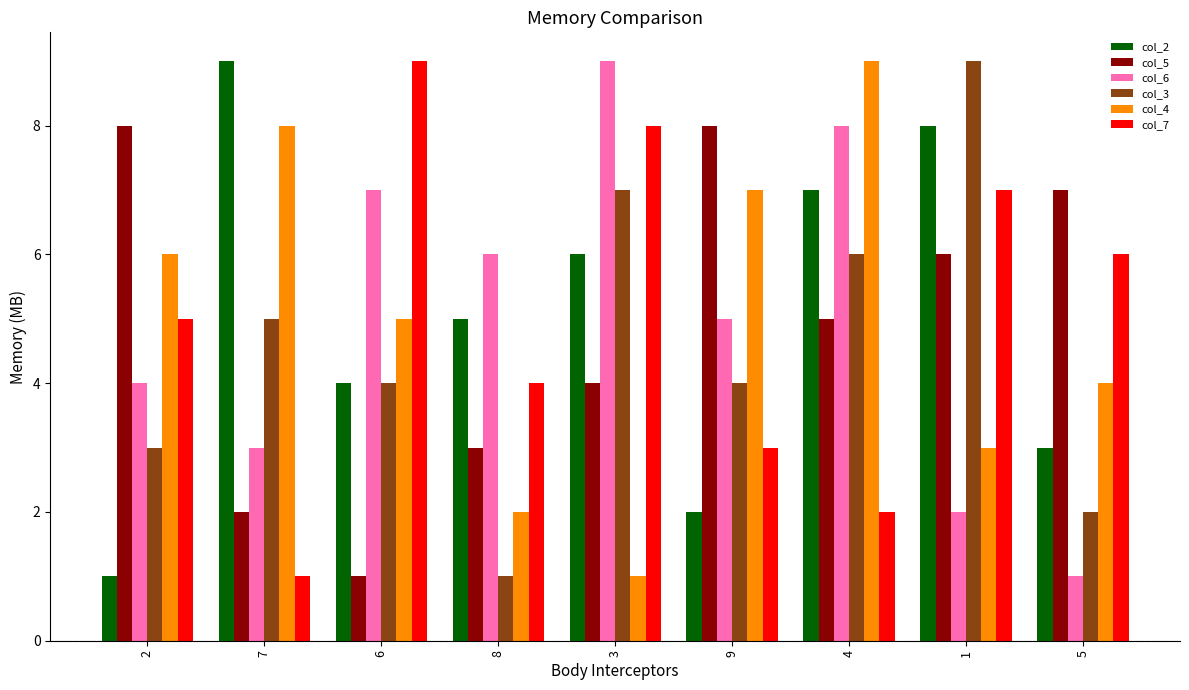

Is it true that col_5 equals 14 at 2?

False